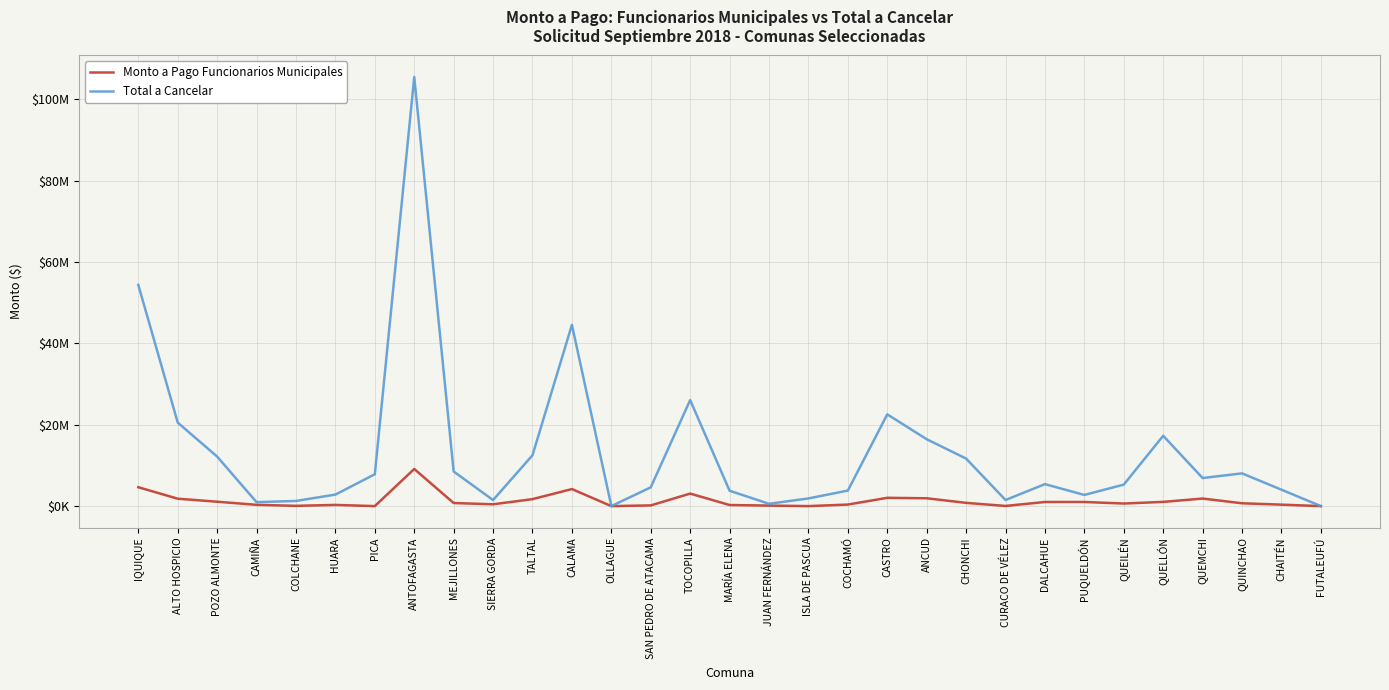

At how many categories does at least one series exceed 19424763?

6